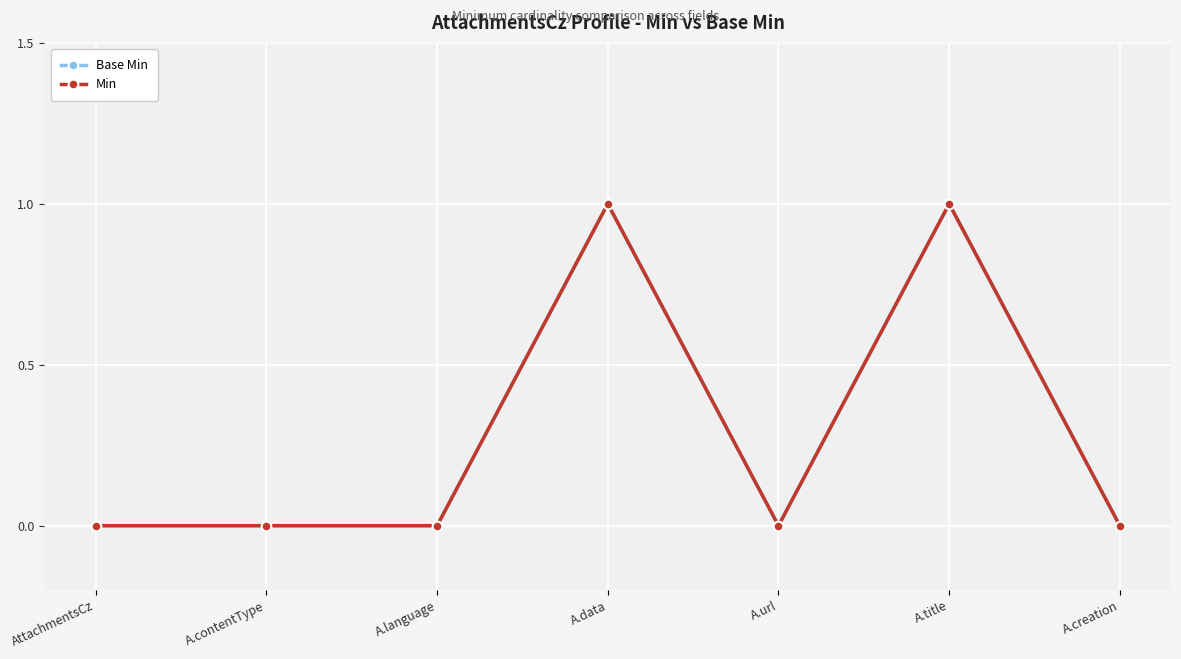

How many lines are shown in the chart?

2